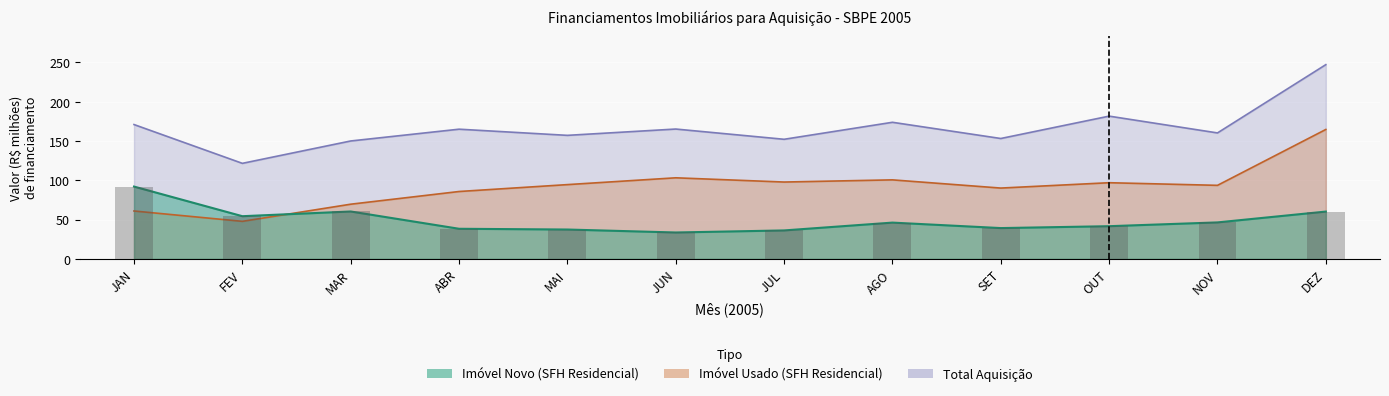

Where is Imovel Usado (SFH Residencial) nearest to the value 106?

JUN